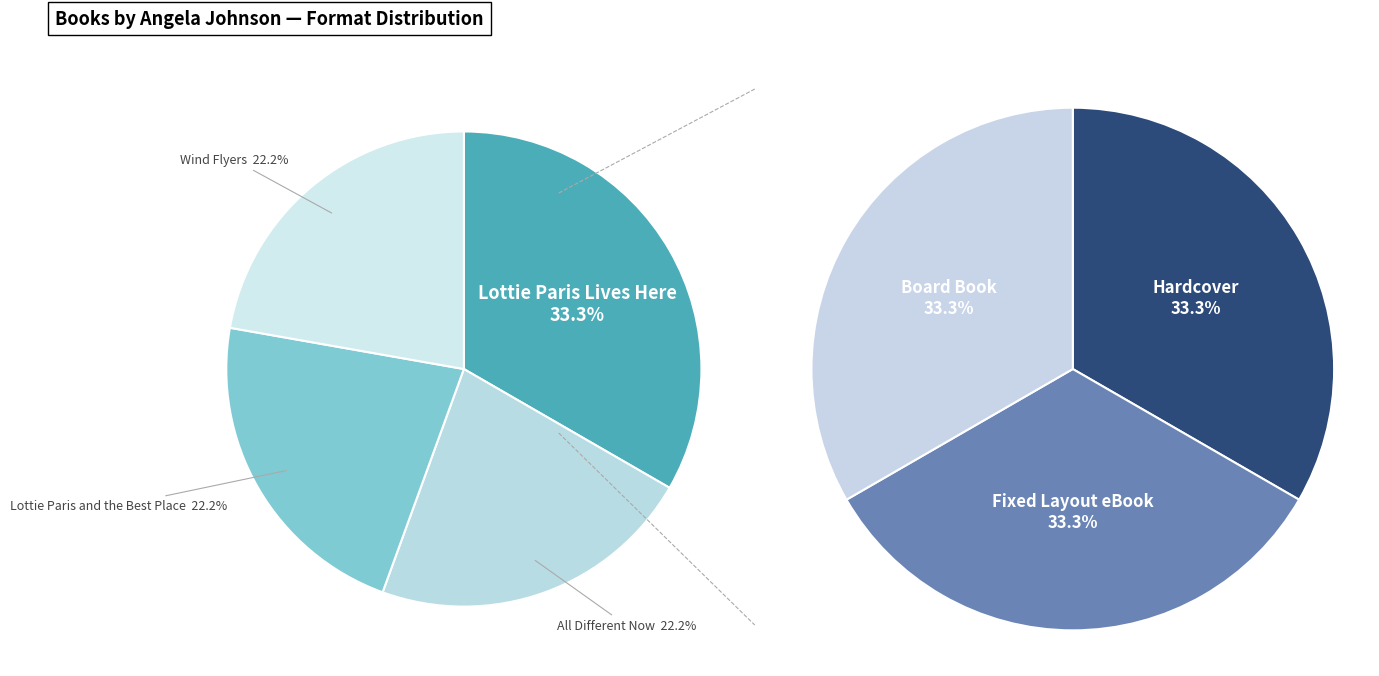

Does Wind Flyers represent more than half of the total?

No